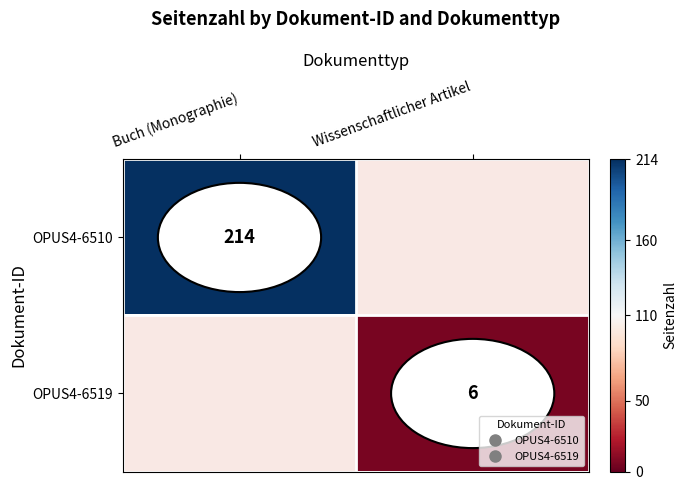

List the series in order of their peak value, highest first.

OPUS4-6510, OPUS4-6519